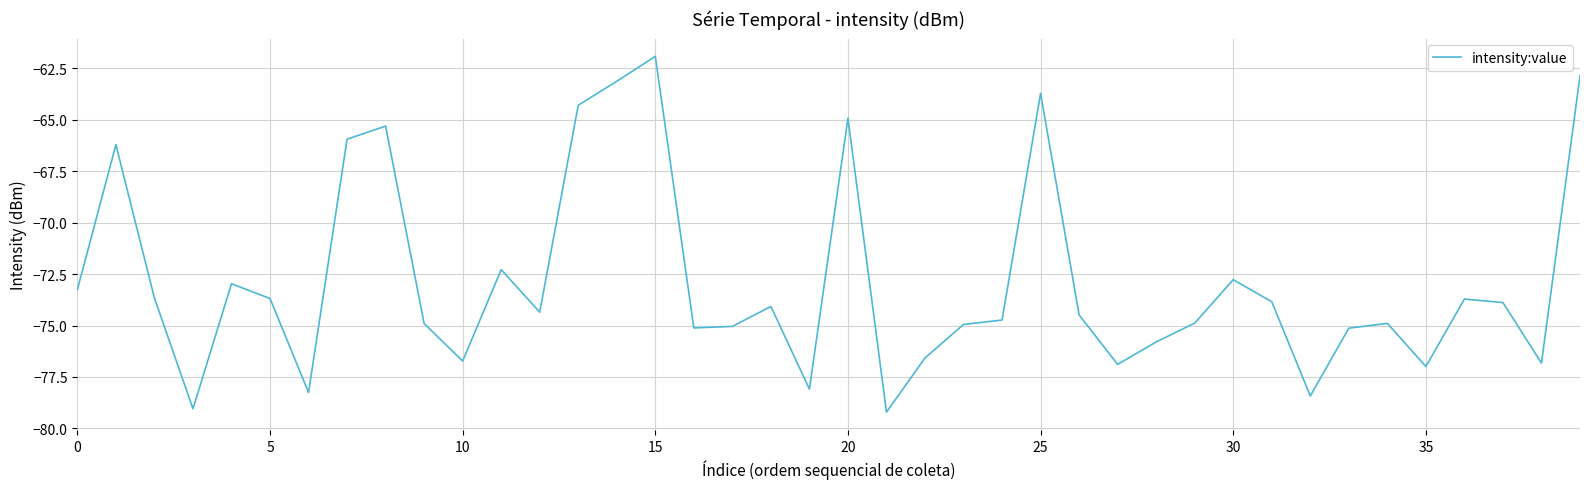

What is the average value?

-72.8